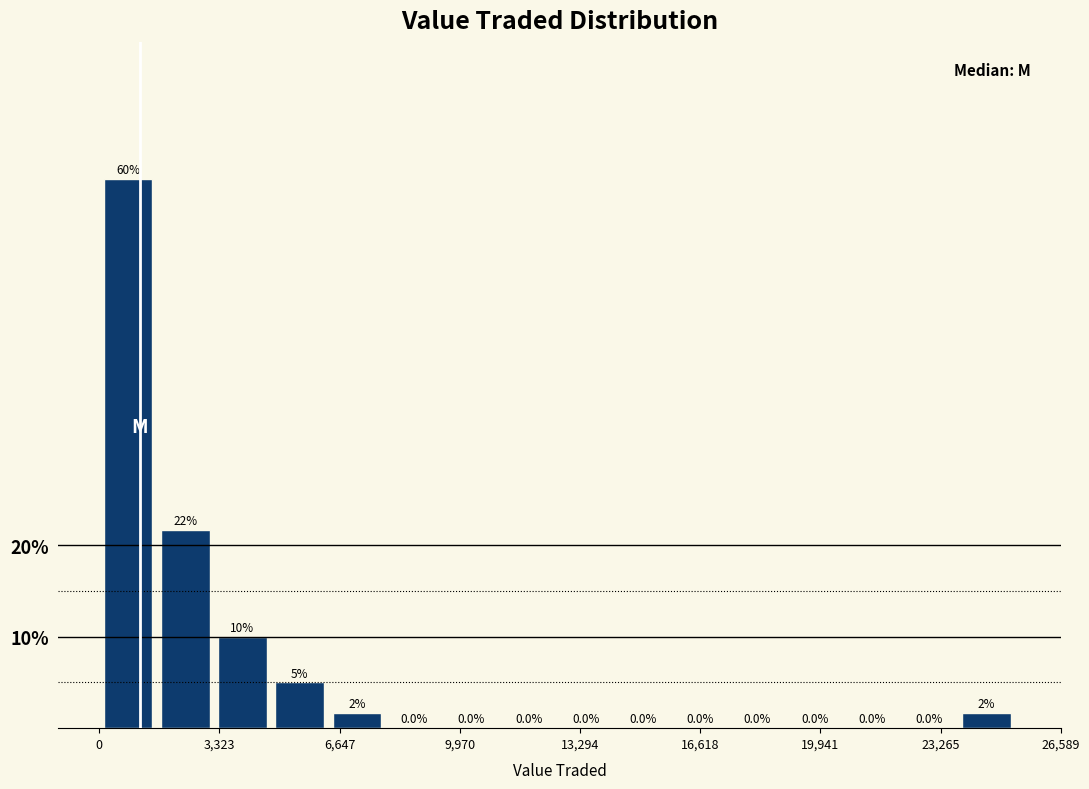

Read against the x-axis, roughly where is the centre of the tallest bar?

1000